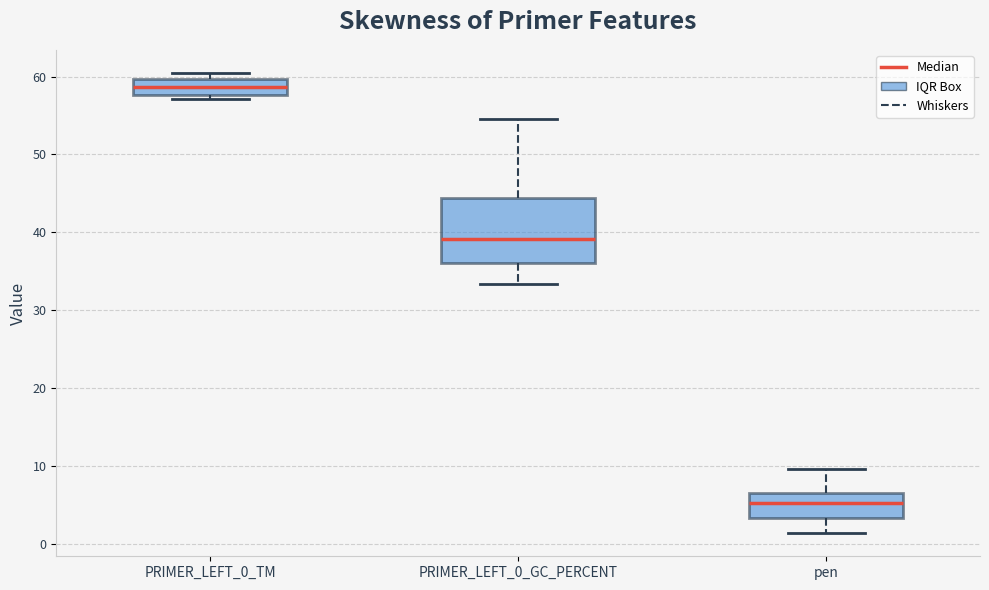

Reading left to right, transcribe this box plot: for each box, give where its median line is, the range the box spans, and where its two whiskers end, as read against the y-axis. The values are not printed on the chart, so give them approximately, as read against the axis.

PRIMER_LEFT_0_TM: median 59, box 58 to 60, whiskers 57 to 60 (just above the box's upper edge)
PRIMER_LEFT_0_GC_PERCENT: median 39, box 36 to 44, whiskers 33 to 55
pen: median 5, box 3 to 7, whiskers 1 to 10